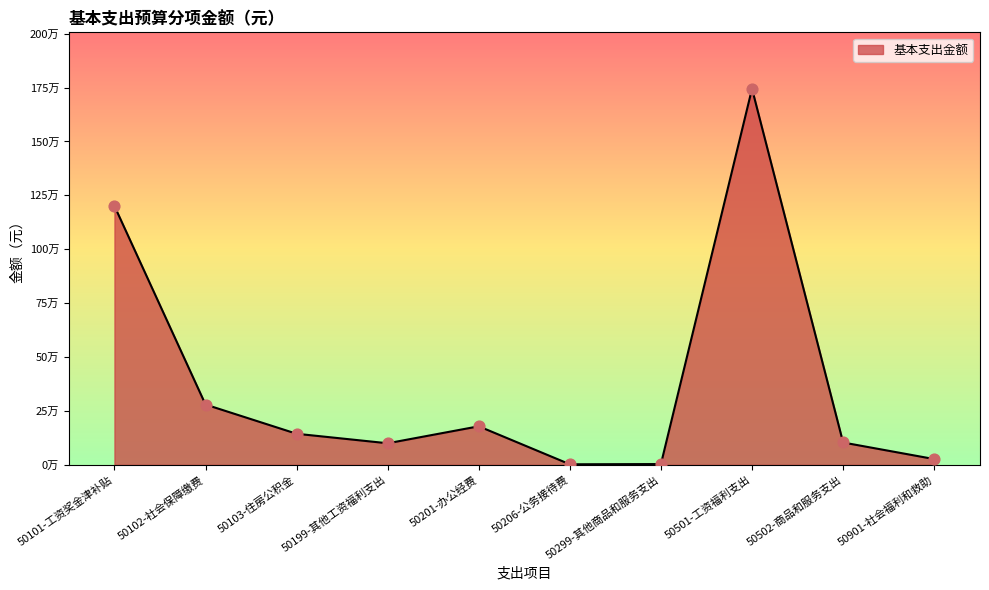

Between 50102-社会保障缴费 and 50501-工资福利支出, which is larger?

50501-工资福利支出